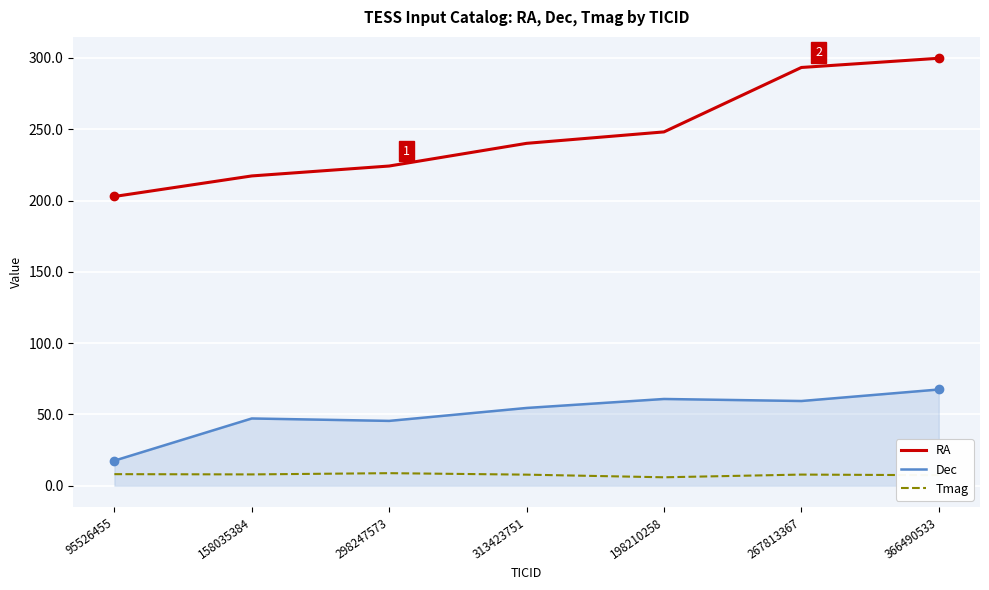

What is the total value across all series at 267813367?

360.5